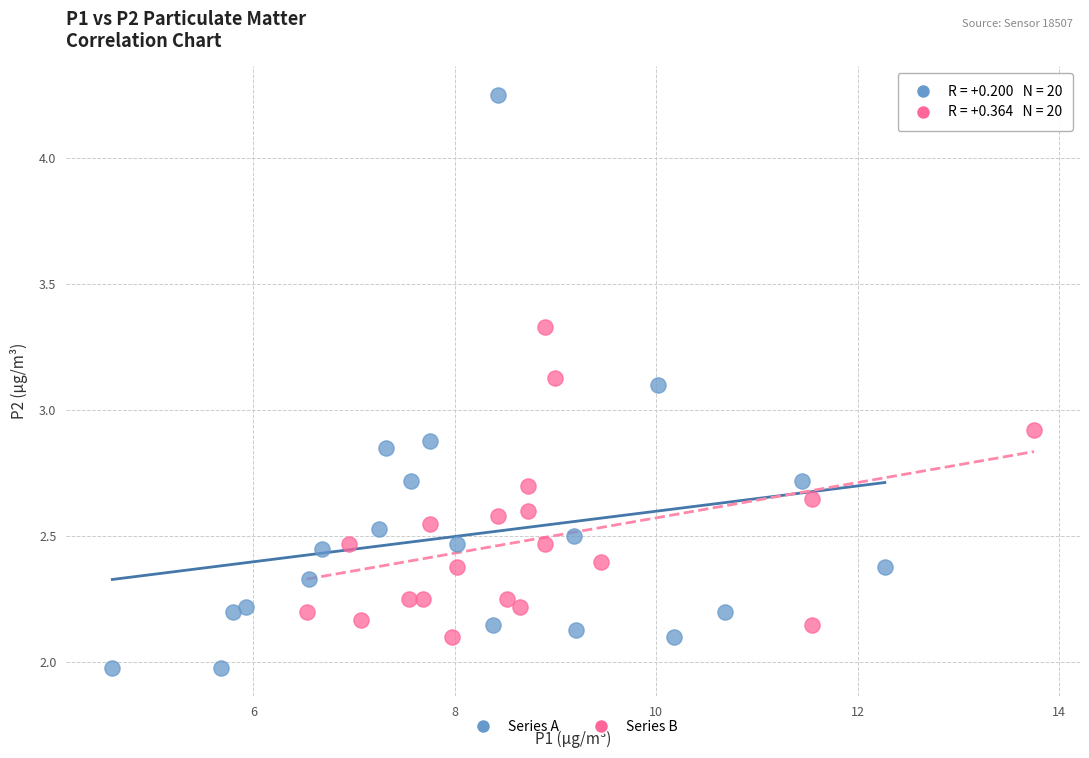

Which series reaches the maximum Y coordinate?

Series A